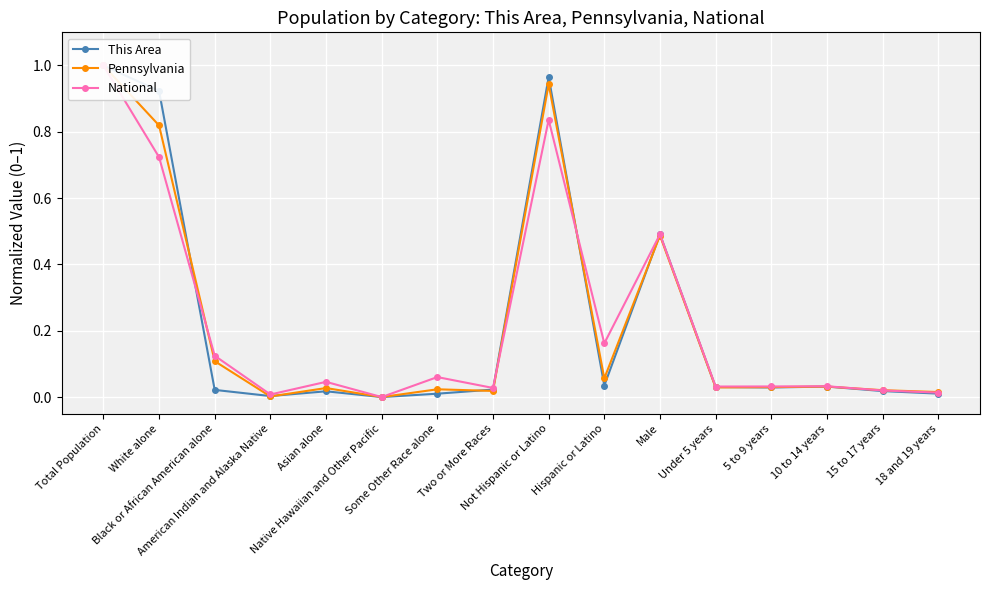

At 15 to 17 years, list the series in order from largest to smallest.

Pennsylvania, National, This Area